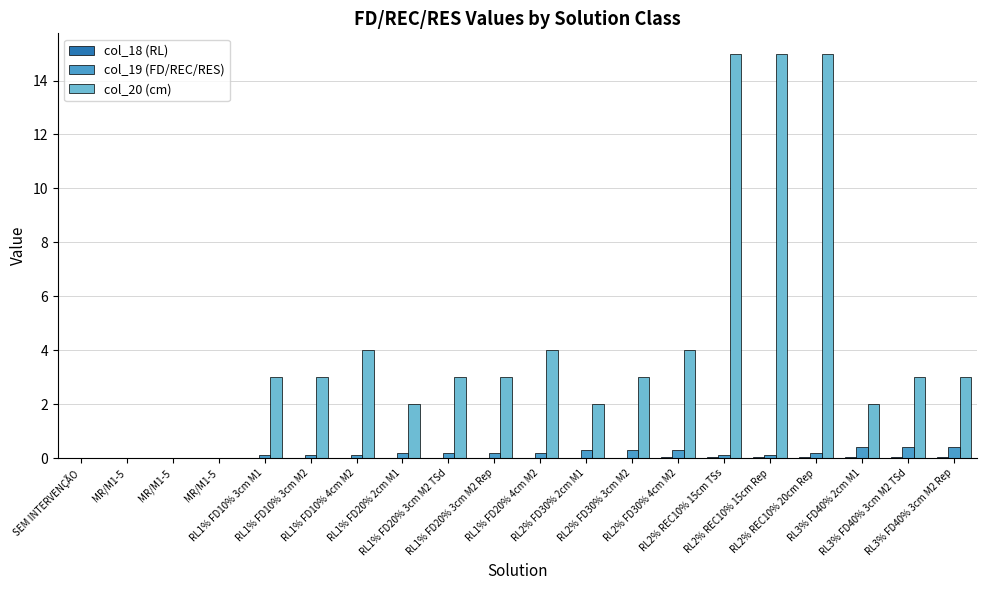

What is the value of the col_20 (cm) bar at the 20th from the left?

3.0